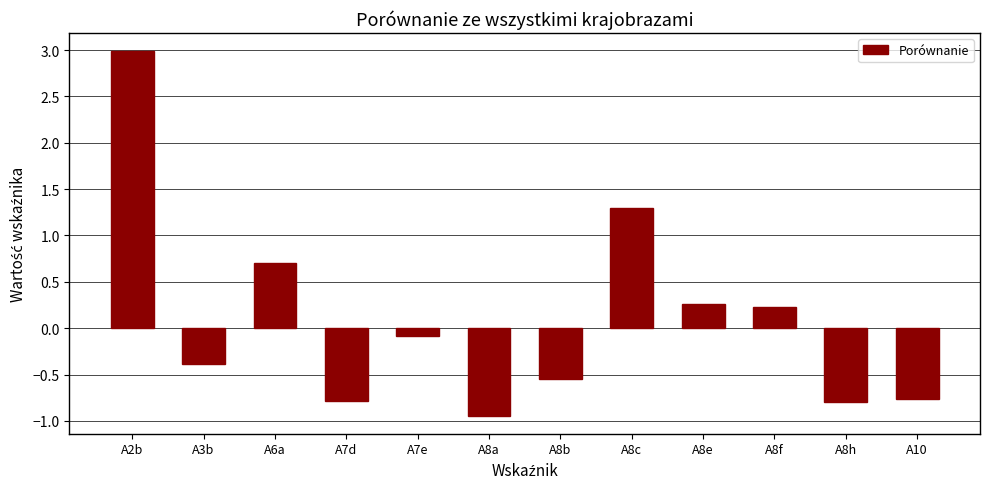

How many bars are there in total?

12